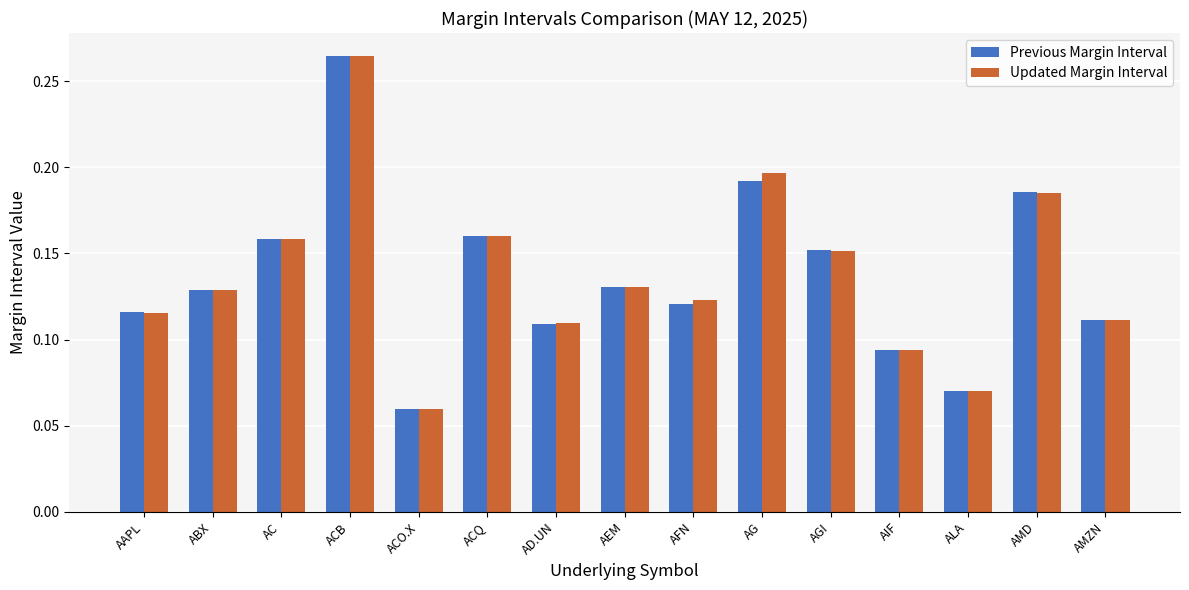

True or false: Previous Margin Interval has a value of 0.4 at ACB.

False